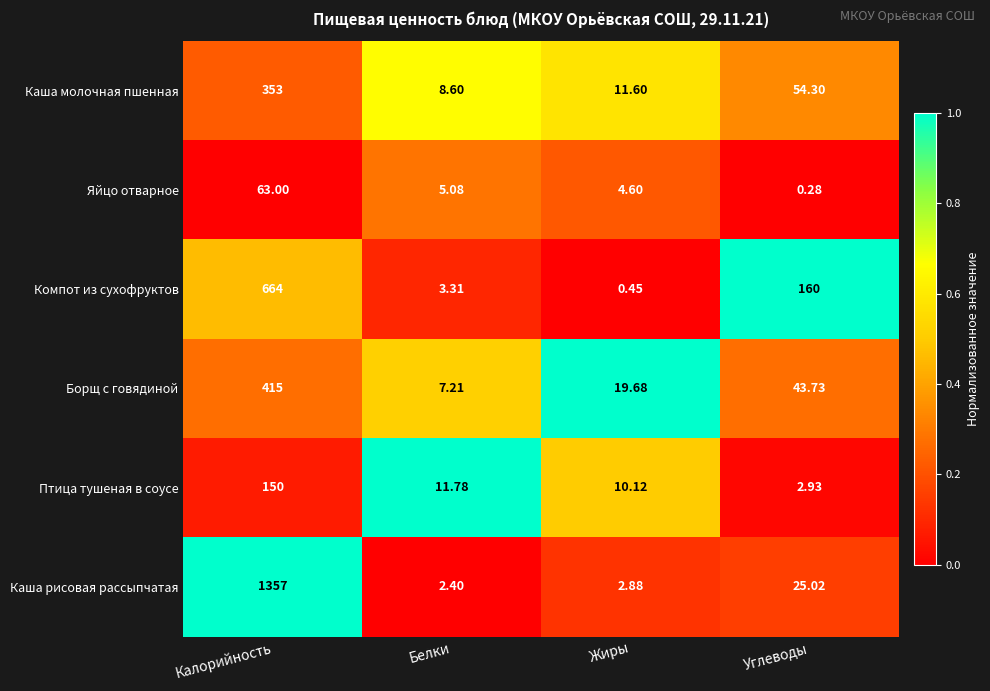

Where is Борщ с говядиной nearest to the value 211?

Углеводы